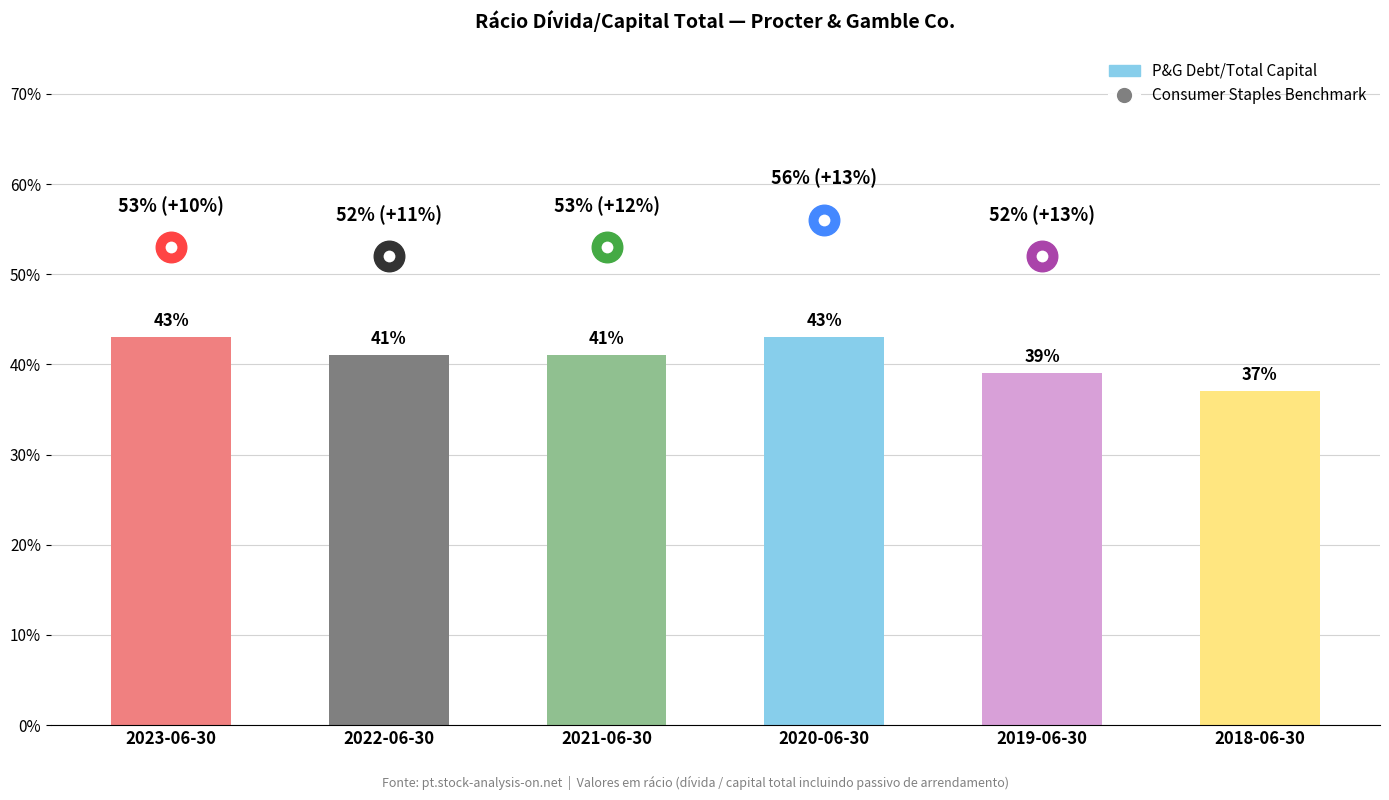

At which category does the chart reach its peak across all series?

2023-06-30